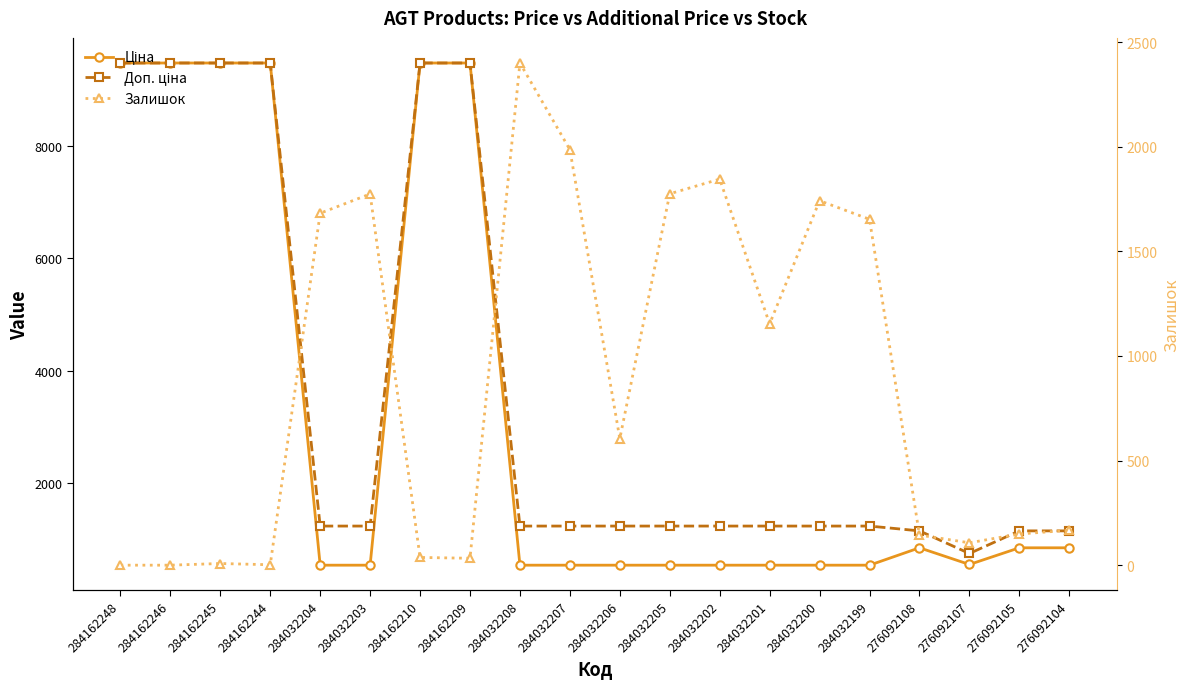

Which label corresponds to the smallest value in the chart?

284162248